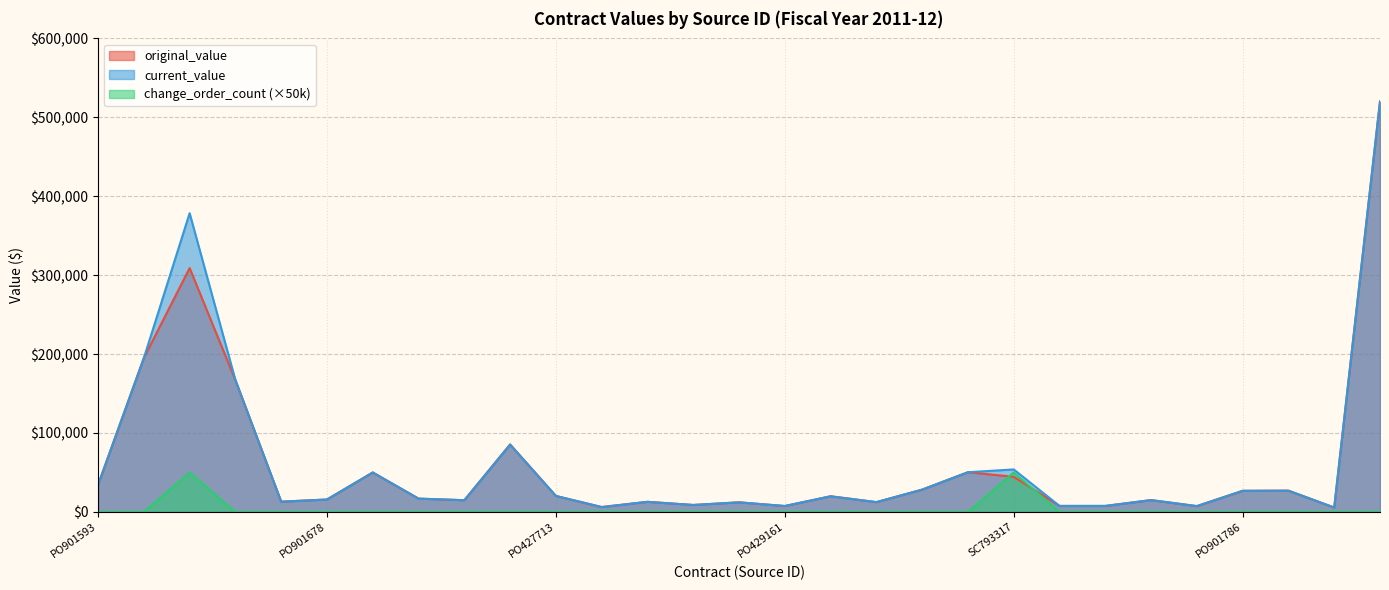

True or false: current_value and original_value intersect in this chart.

False